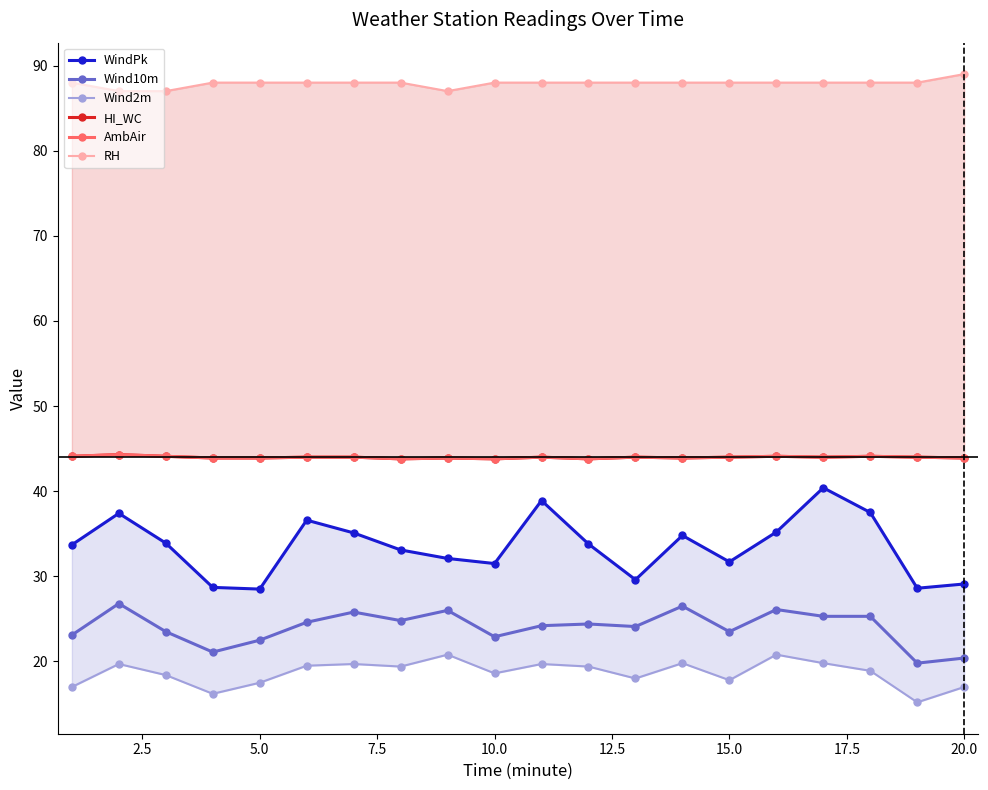

True or false: Wind10m and AmbAir cross at least once.

False